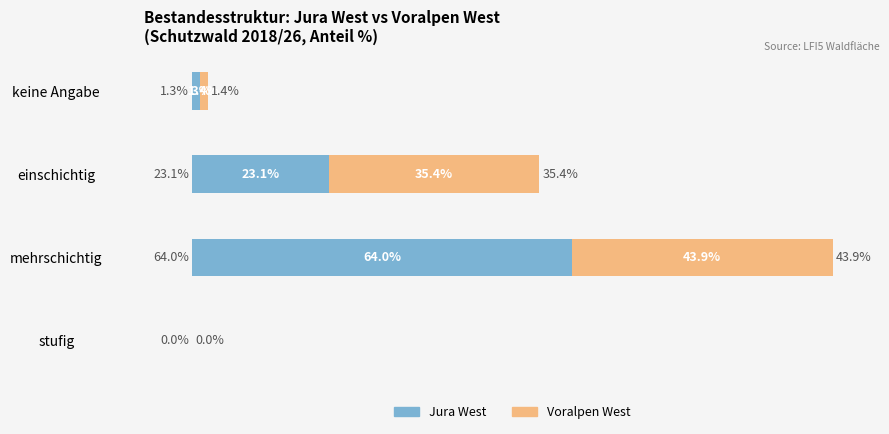

At which category is the sum across all series the highest?

mehrschichtig